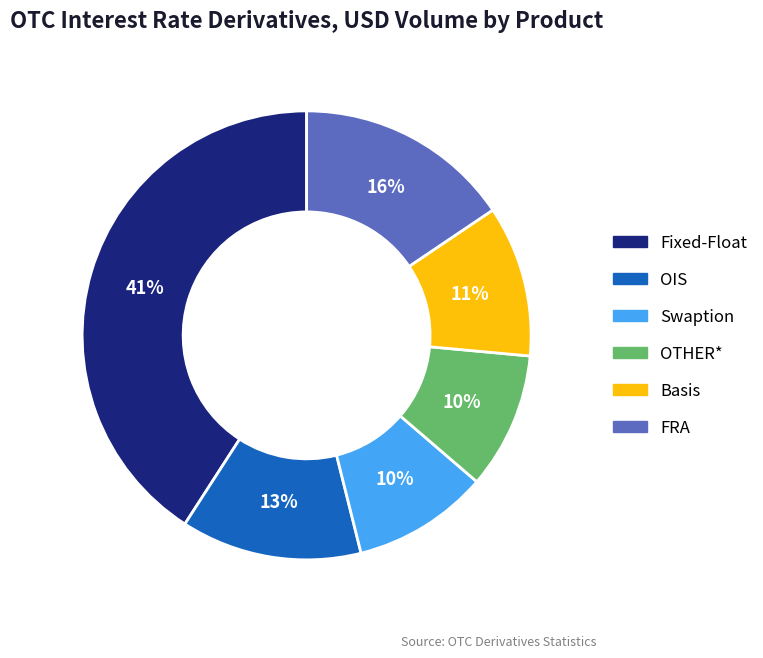

How many slices are in this pie chart?

6